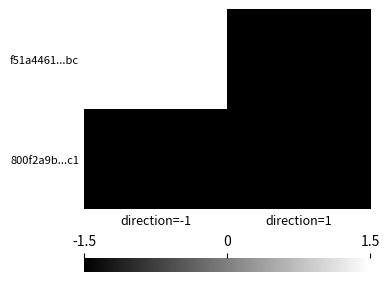

Reading right to left, transcribe all the data shown in this chart.

f51a4461...bc: direction=1=-1.5	direction=-1=1.5
800f2a9b...c1: direction=1=-1.5	direction=-1=-1.5